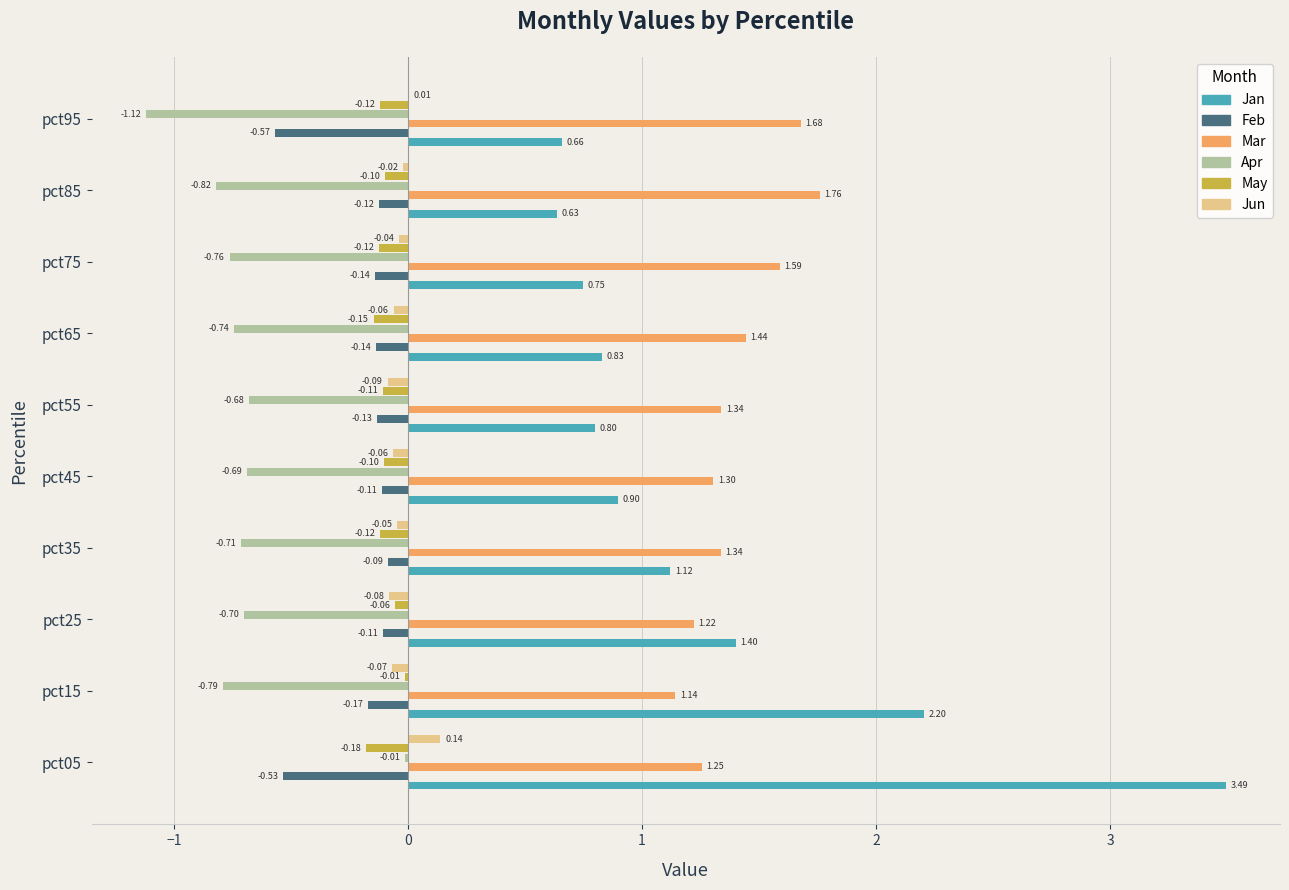

What is the sum of all Mar values?

14.1